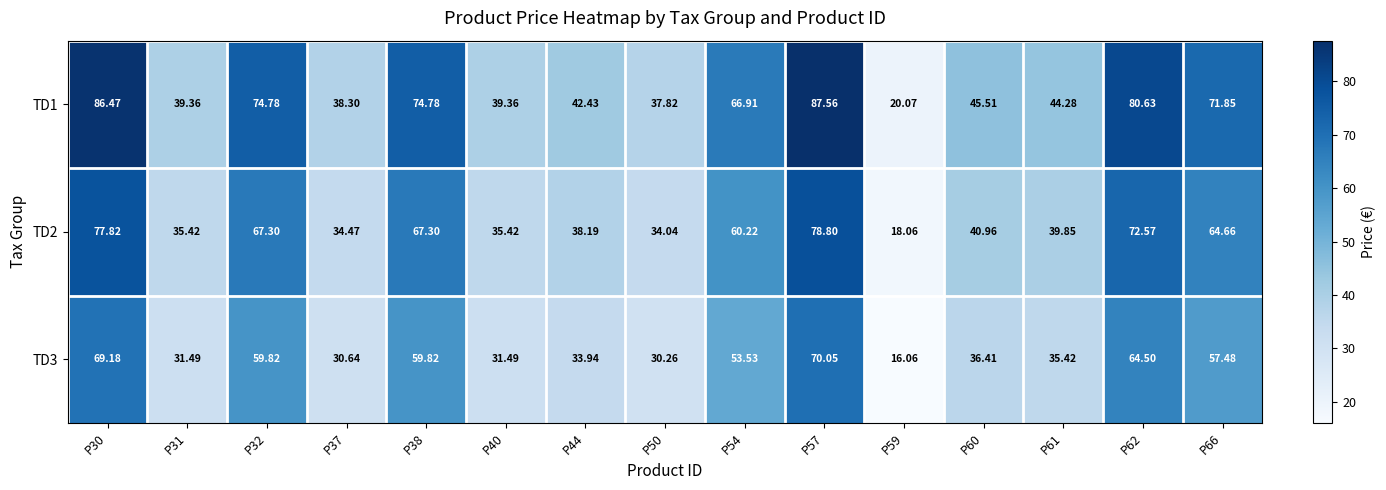

What is the total value across all series at P32?

201.9